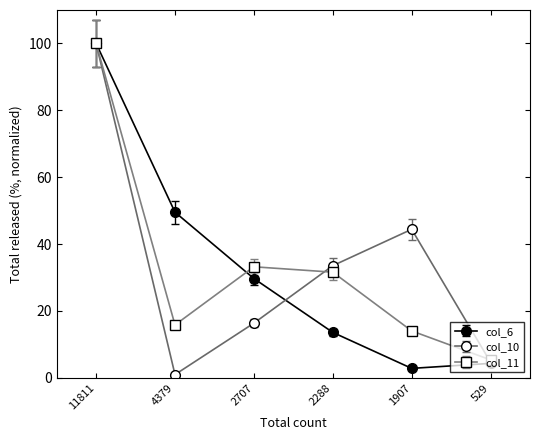

The value of col_10 at 1907 is 44.4. True or false?

True